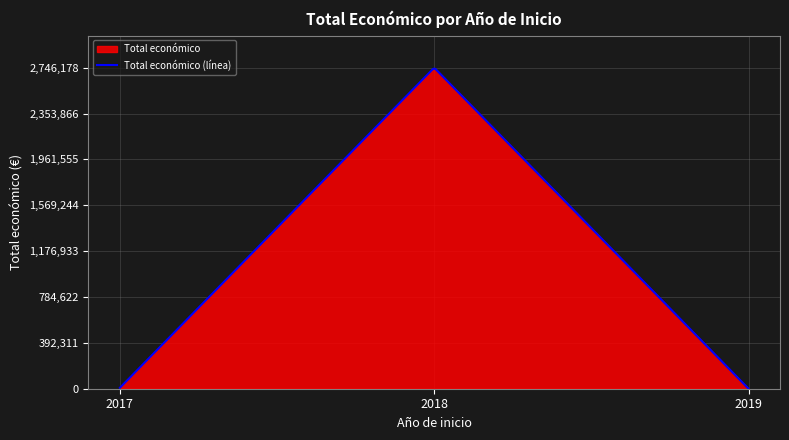

Does the chart have visible grid lines?

Yes